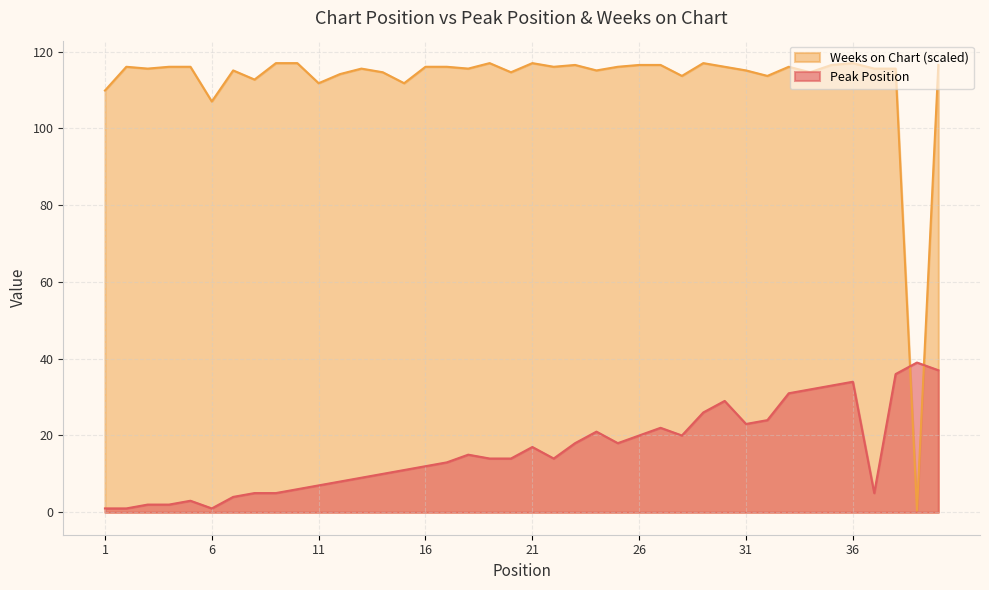

Reading right to left, list all the values displayed in this chart.

Peak Position: 40=37.0	39=39.0	38=36.0	37=5.0	36=34.0	35=33.0	34=32.0	33=31.0	32=24.0	31=23.0	30=29.0	29=26.0	28=20.0	27=22.0	26=20.0	25=18.0	24=21.0	23=18.0	22=14.0	21=17.0	20=14.0	19=14.0	18=15.0	17=13.0	16=12.0	15=11.0	14=10.0	13=9.0	12=8.0	11=7.0	10=6.0	9=5.0	8=5.0	7=4.0	6=1.0	5=3.0	4=2.0	3=2.0	2=1.0	1=1.0
Weeks on Chart: 40=116.5	39=0.5	38=115.6	37=115.6	36=117.0	35=116.5	34=114.6	33=116.0	32=113.7	31=115.1	30=116.0	29=117.0	28=113.7	27=116.5	26=116.5	25=116.0	24=115.1	23=116.5	22=116.0	21=117.0	20=114.6	19=117.0	18=115.6	17=116.0	16=116.0	15=111.8	14=114.6	13=115.6	12=114.1	11=111.8	10=117.0	9=117.0	8=112.7	7=115.1	6=107.0	5=116.0	4=116.0	3=115.6	2=116.0	1=109.9